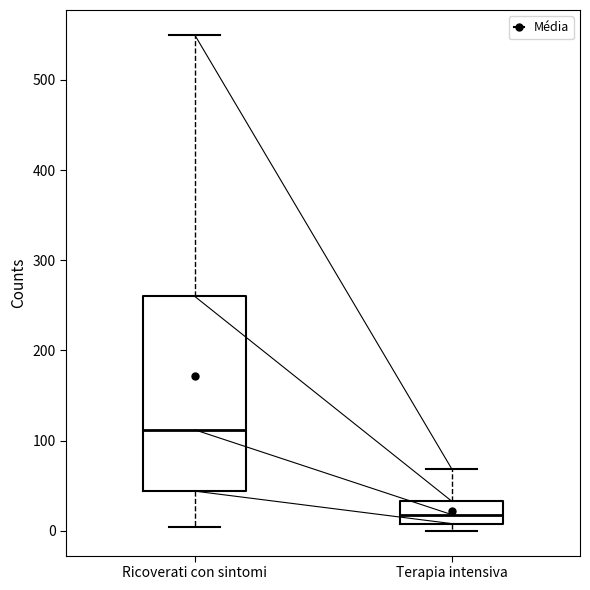

Reading left to right, read every box against the y-axis: the position of its median line, the range the box covers, and the ends of its whiskers. The values are not printed on the chart, so give them approximately, as read against the axis.

Ricoverati con sintomi: median 110, box 40 to 260, whiskers 0 to 550
Terapia intensiva: median 20, box 10 to 30, whiskers 0 to 70